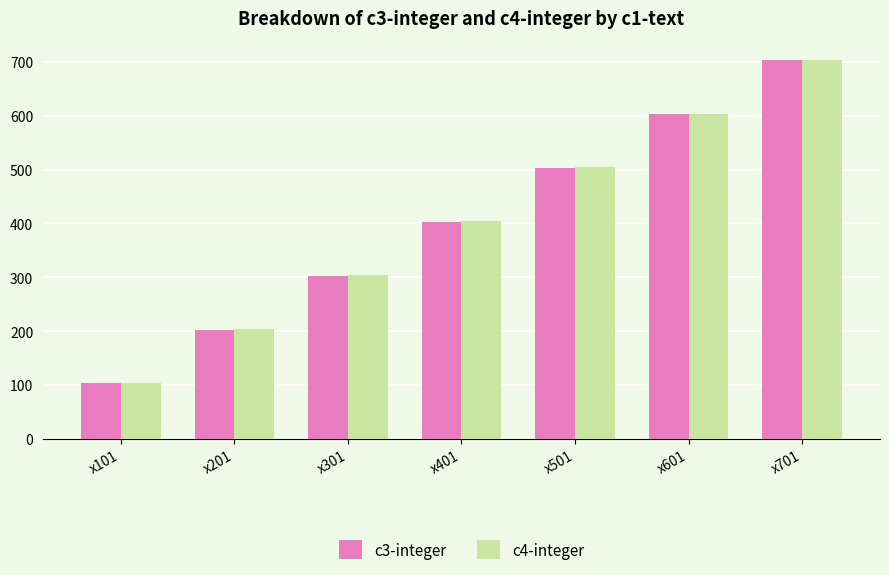

Rank the categories by c4-integer value from highest to lowest.

x701, x601, x501, x401, x301, x201, x101